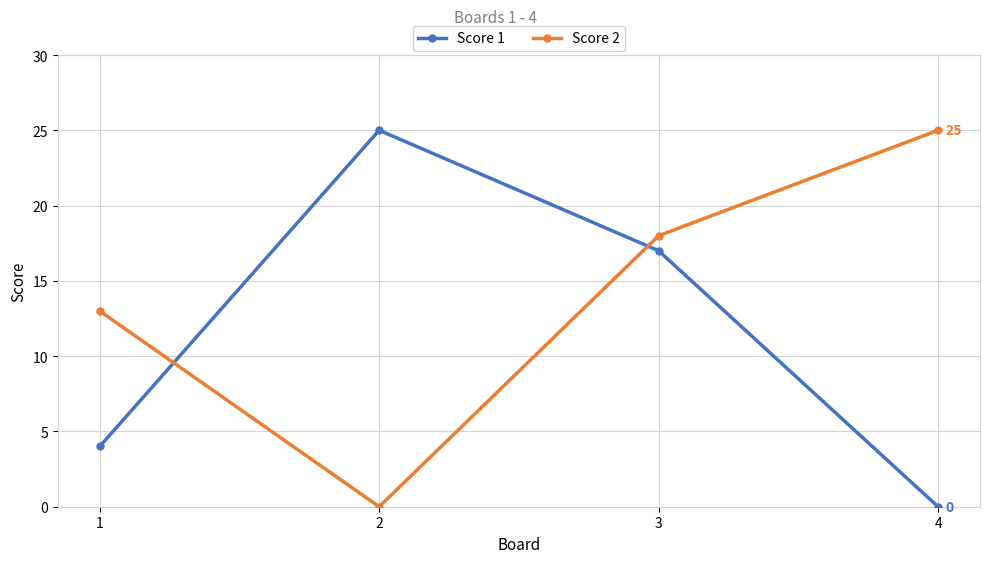

What is the sum of the Score 1 values at 3 and 4?

17